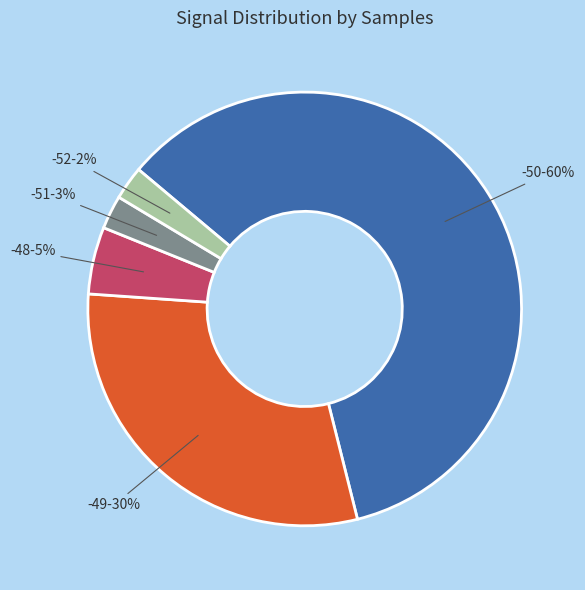

Is there a majority slice in this chart?

Yes